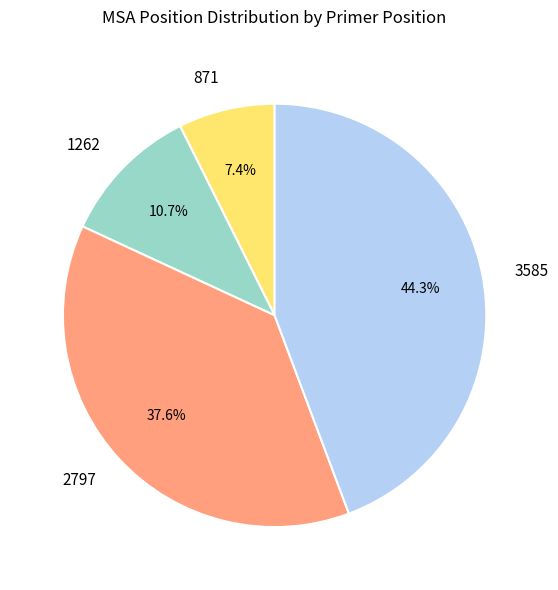

How many slices are in this pie chart?

4